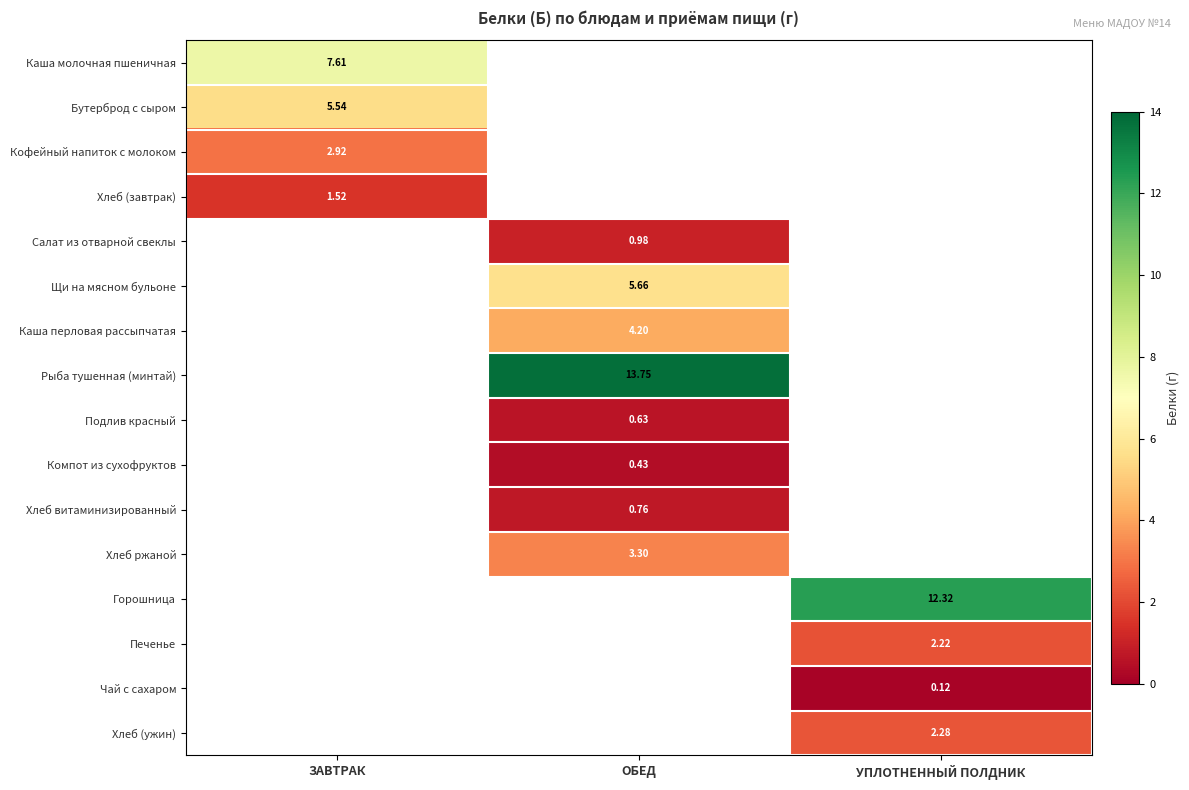

At which category does the chart reach its peak across all series?

ОБЕД